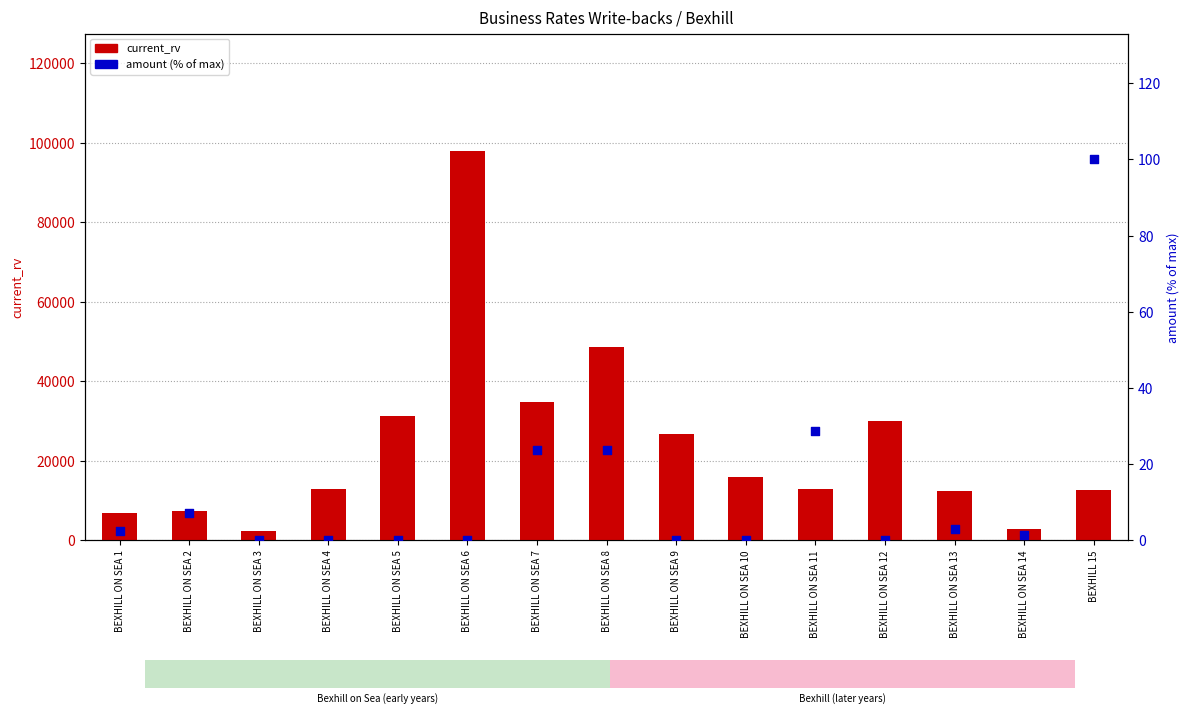

Which series reaches the minimum Y coordinate?

amount (% of max)